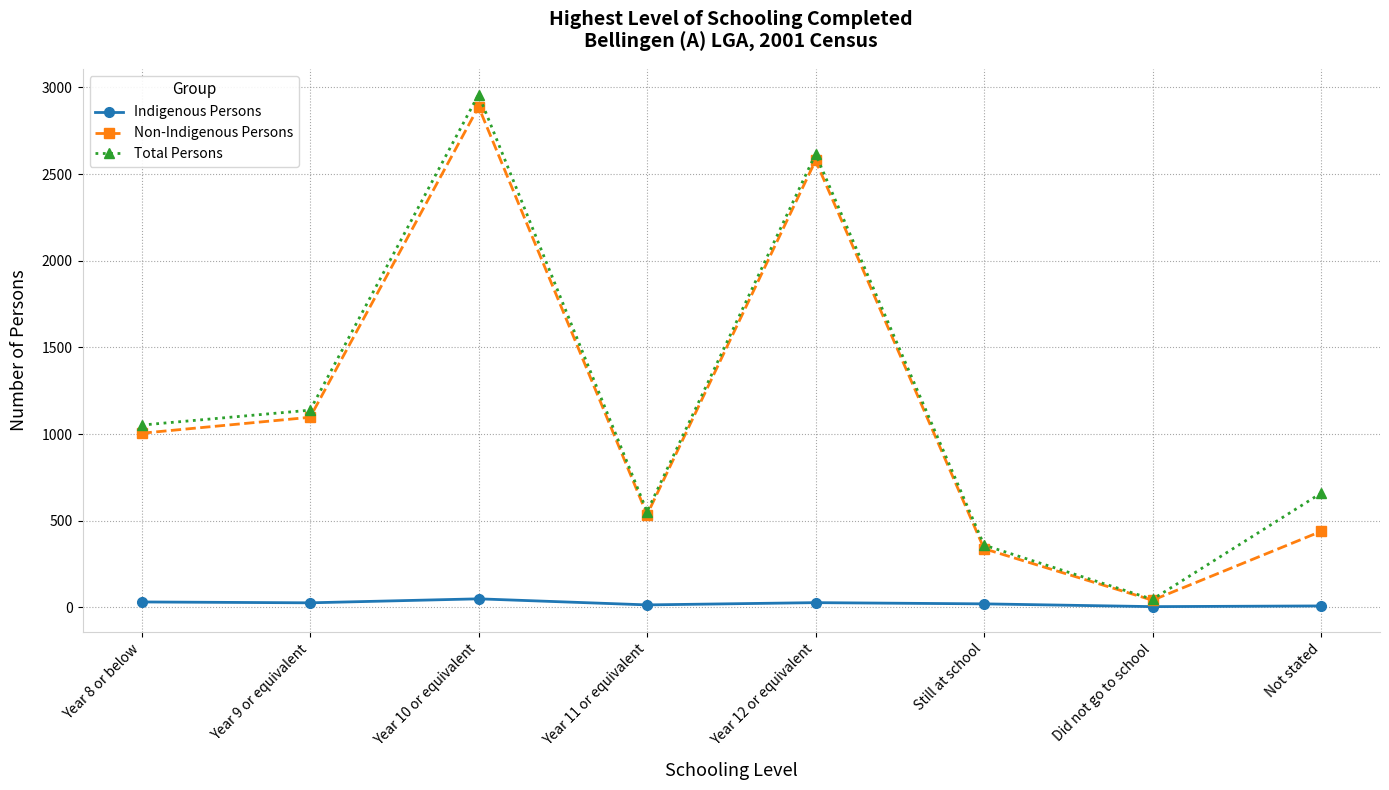

True or false: Indigenous Persons has a value of 27 at Year 9 or equivalent.

True